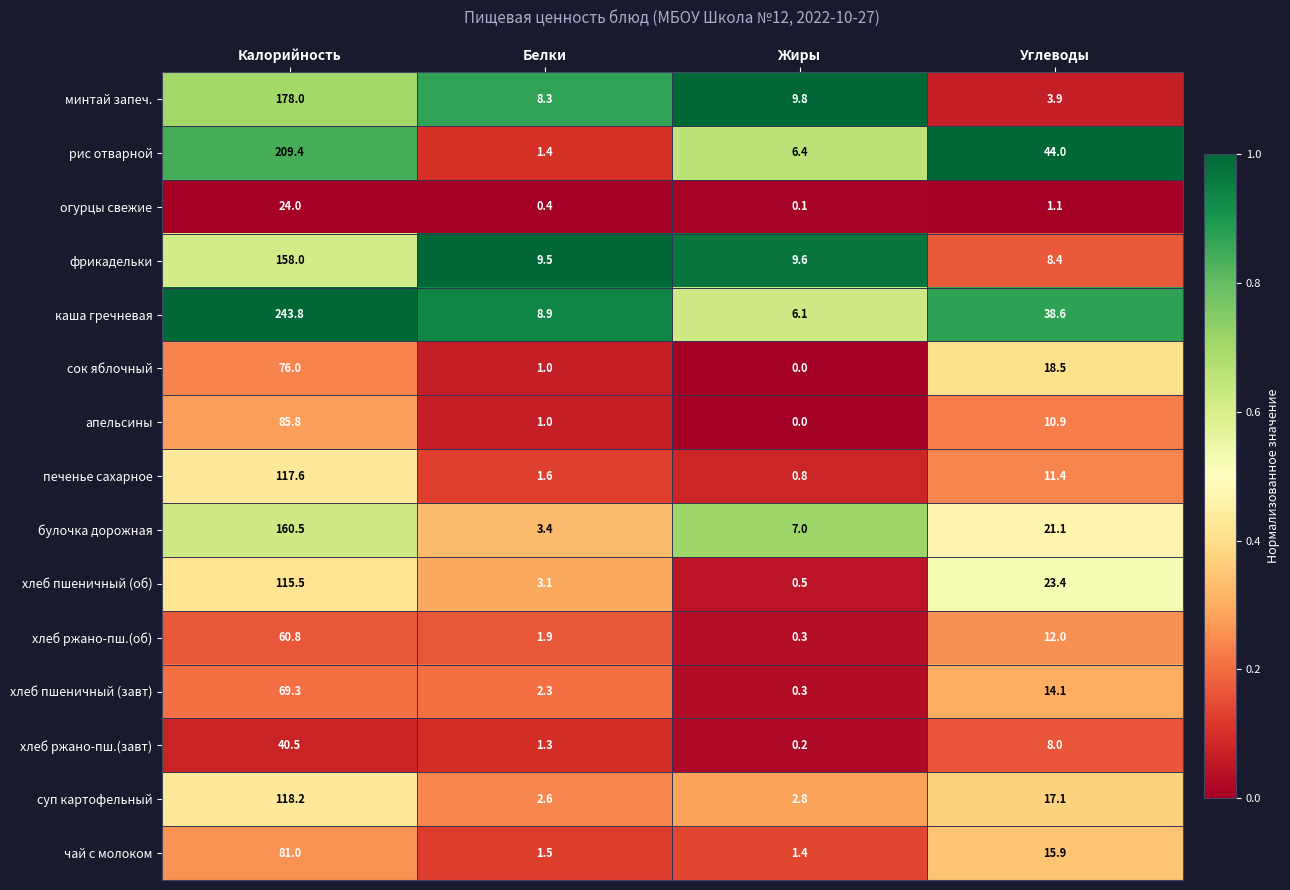

What is the total value across all series at Углеводы?

248.4